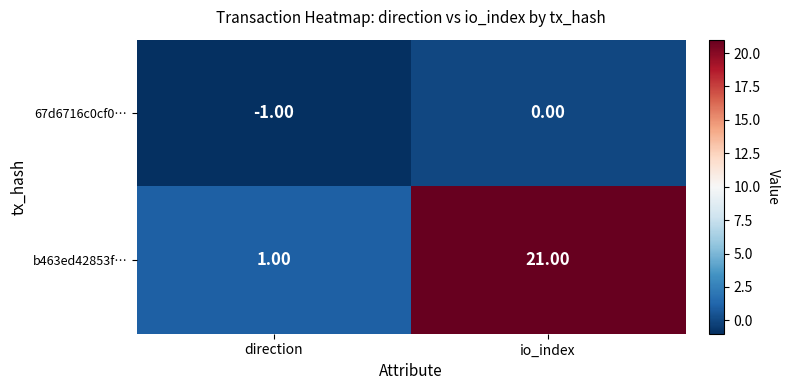

Which category has the lowest value in the b463ed42853f… series?

direction